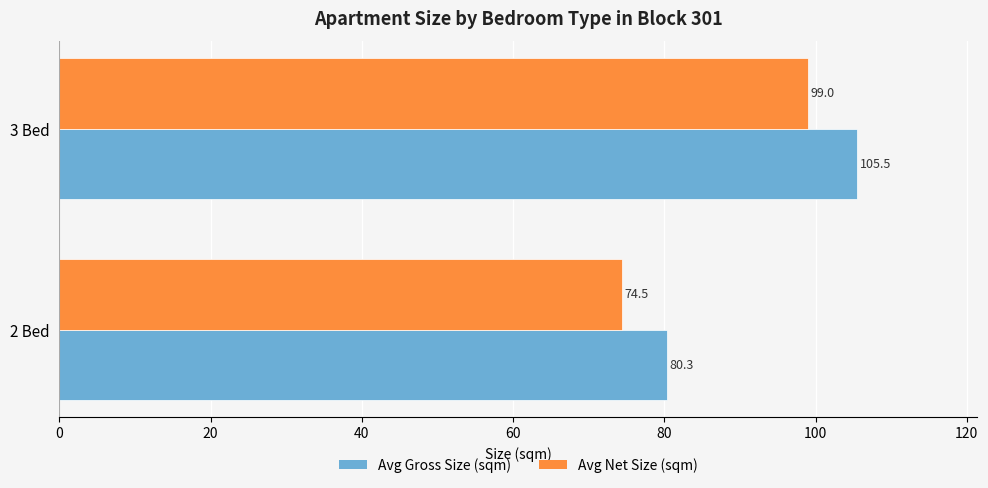

Count the number of data series in this chart.

2